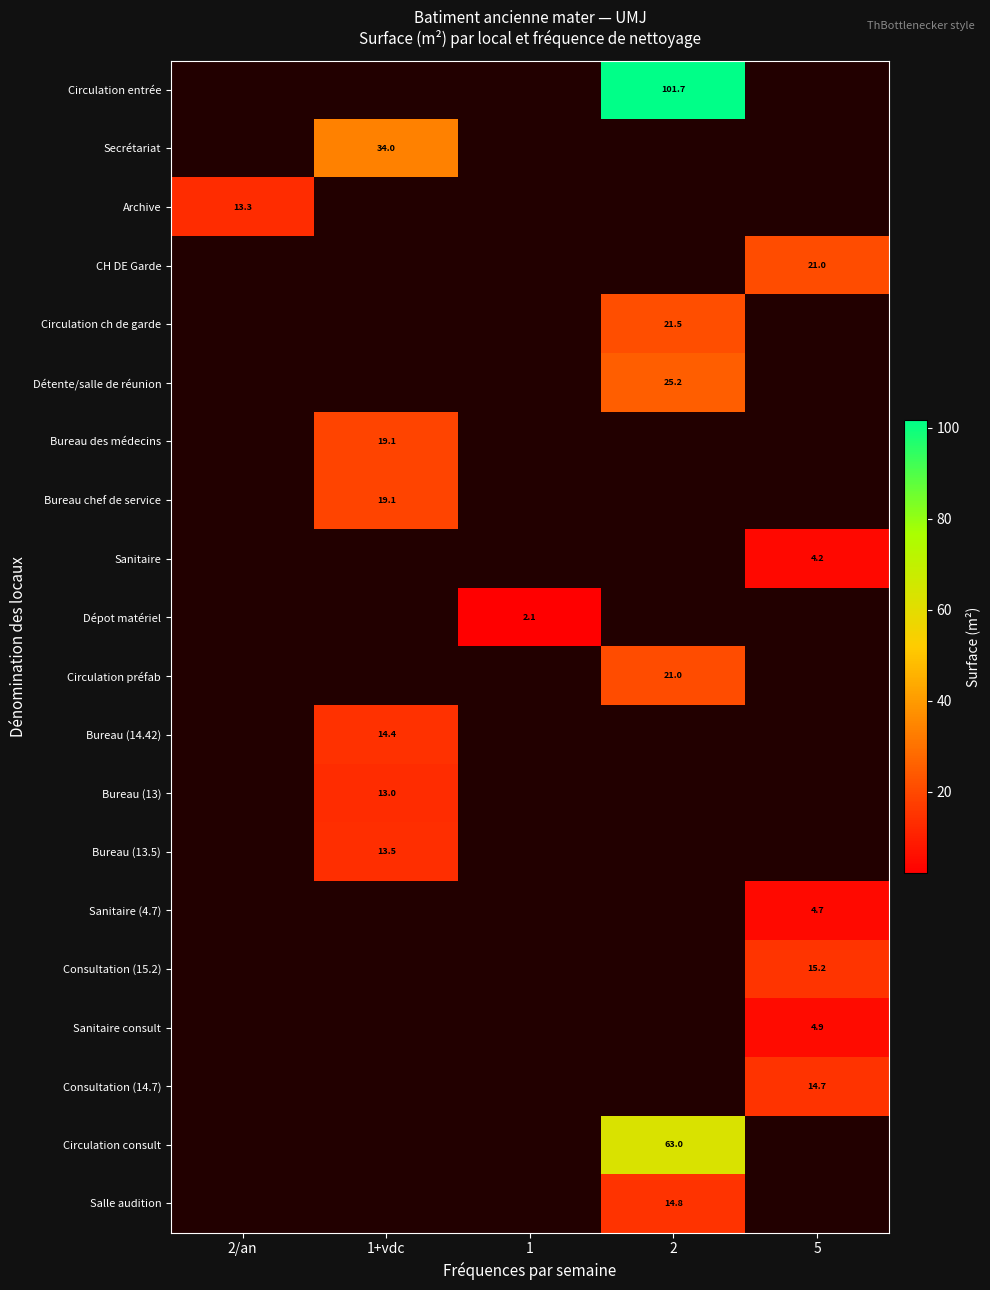

True or false: Archive has a value of 13.3 at 2/an.

True